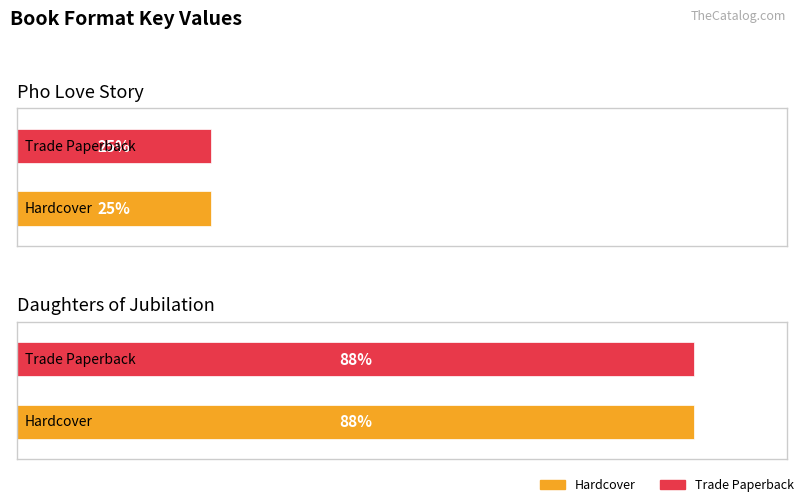

List the labels in order of Trade Paperback value, largest first.

Daughters of Jubilation, Pho Love Story